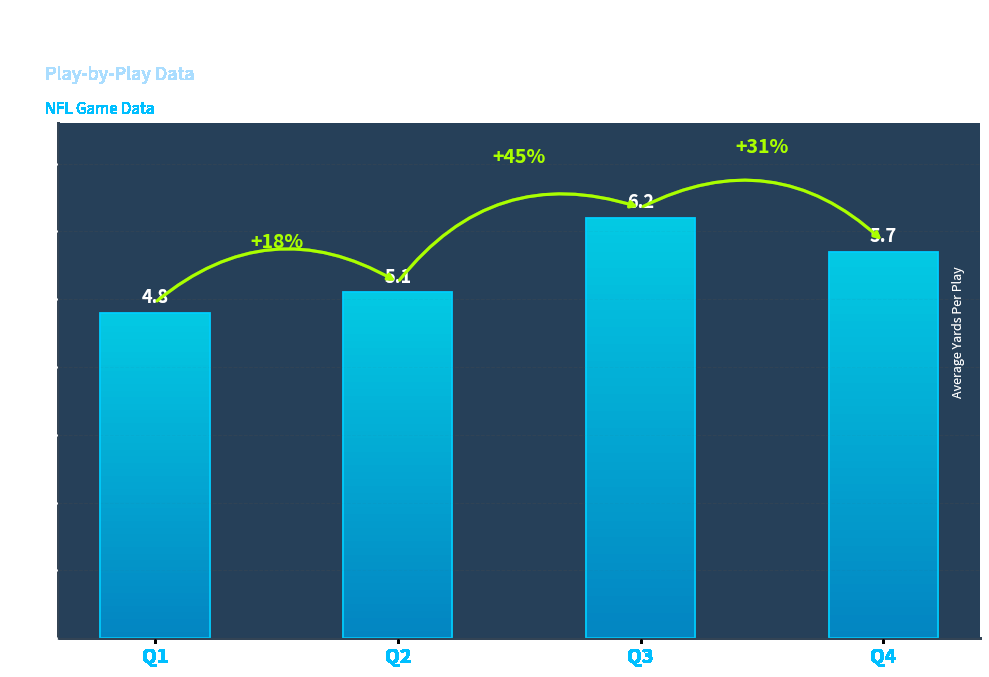

Are the bars grouped side by side (vs. stacked)?

No